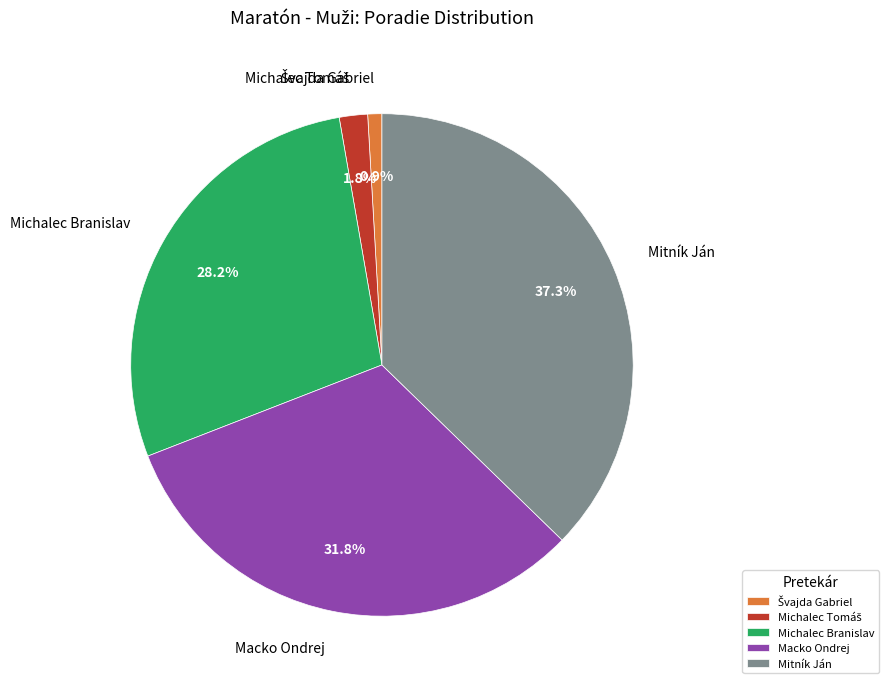

Does Mitník Ján represent more than half of the total?

No